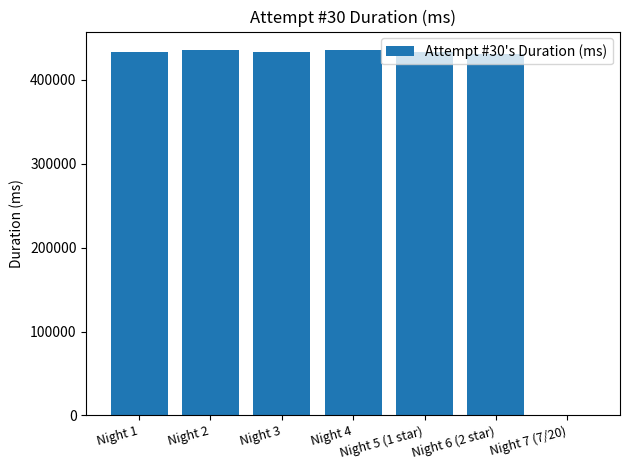

Is it true that the value at Night 1 is 432760?

True